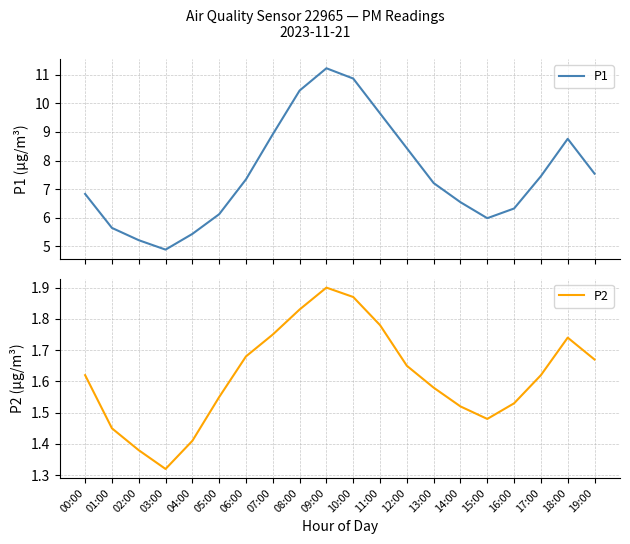

Reading left to right, list all the values displayed in this chart.

P1: 00:00=6.8	01:00=5.6	02:00=5.2	03:00=4.9	04:00=5.4	05:00=6.1	06:00=7.3	07:00=8.9	08:00=10.4	09:00=11.2	10:00=10.9	11:00=9.7	12:00=8.4	13:00=7.2	14:00=6.5	15:00=6.0	16:00=6.3	17:00=7.5	18:00=8.8	19:00=7.5
P2: 00:00=1.6	01:00=1.4	02:00=1.4	03:00=1.3	04:00=1.4	05:00=1.6	06:00=1.7	07:00=1.8	08:00=1.8	09:00=1.9	10:00=1.9	11:00=1.8	12:00=1.6	13:00=1.6	14:00=1.5	15:00=1.5	16:00=1.5	17:00=1.6	18:00=1.7	19:00=1.7